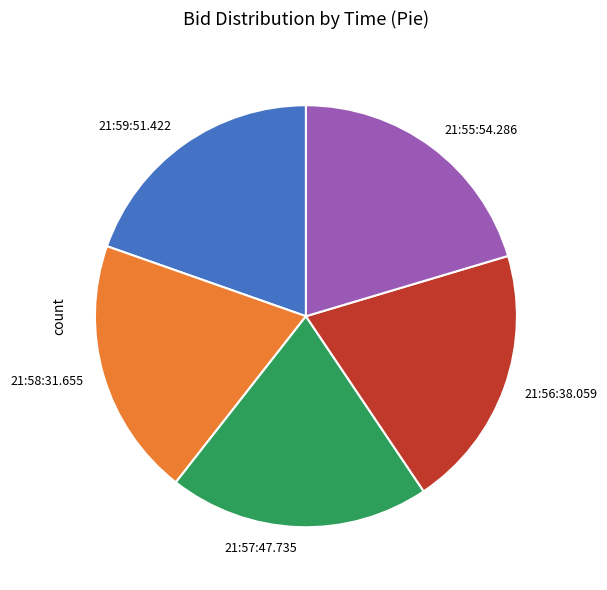

Combined, do 21:55:54.286 and 21:59:51.422 account for over 50%?

No